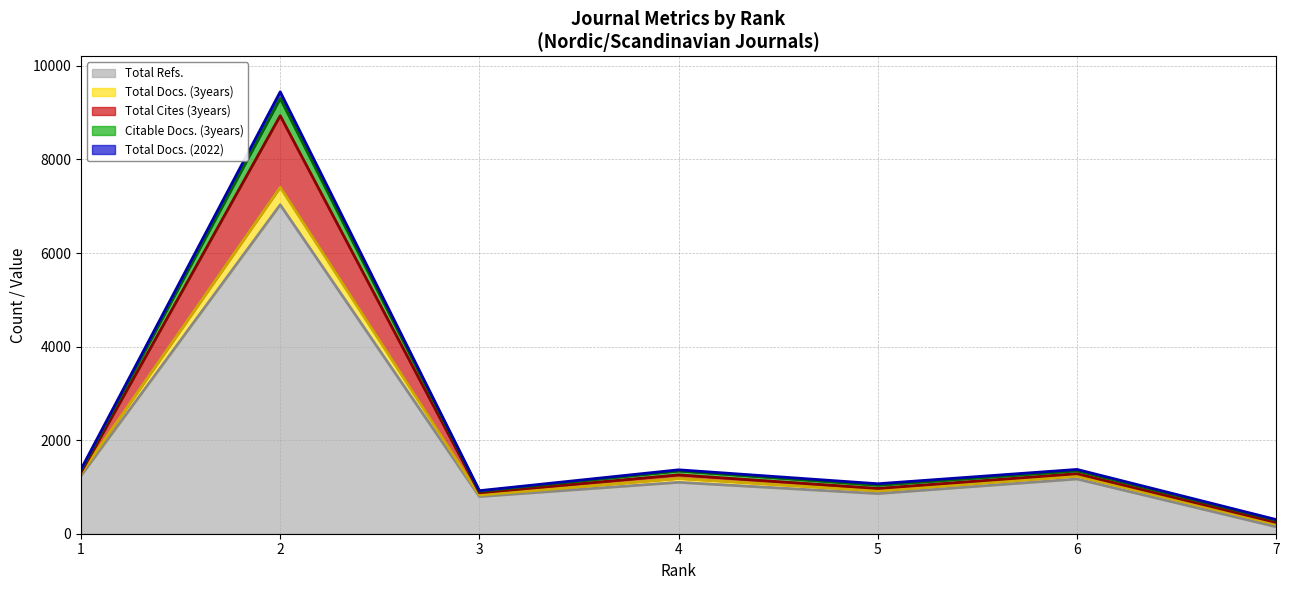

At which category is the sum across all series the highest?

2